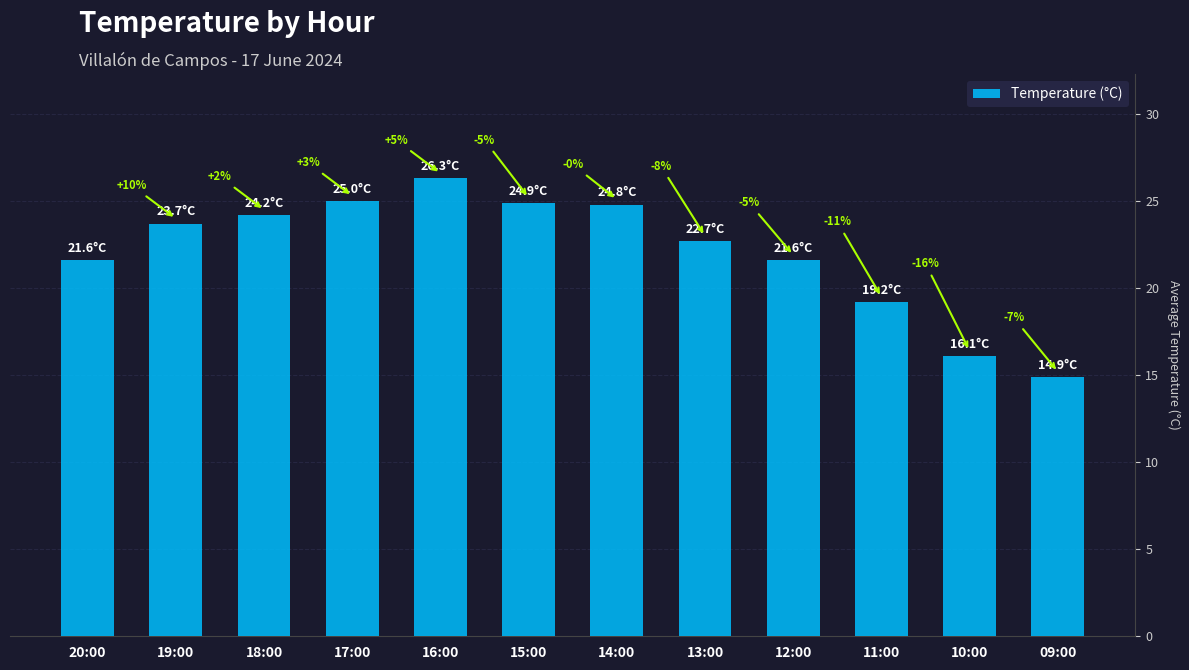

What is the average value?

22.1